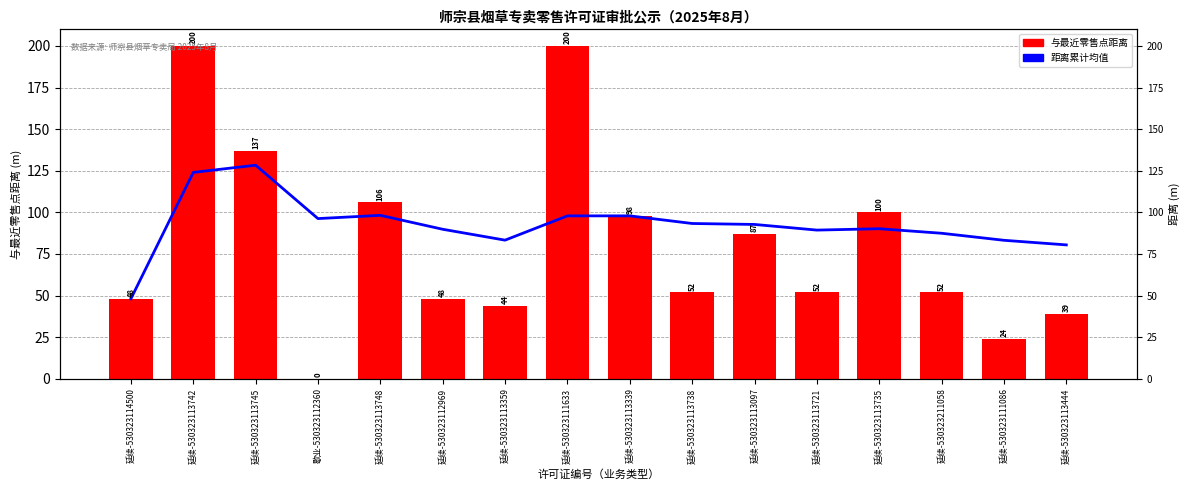

Rank the series at 延续-530323113742 from lowest to highest value.

距离累计均值, 与最近零售点距离